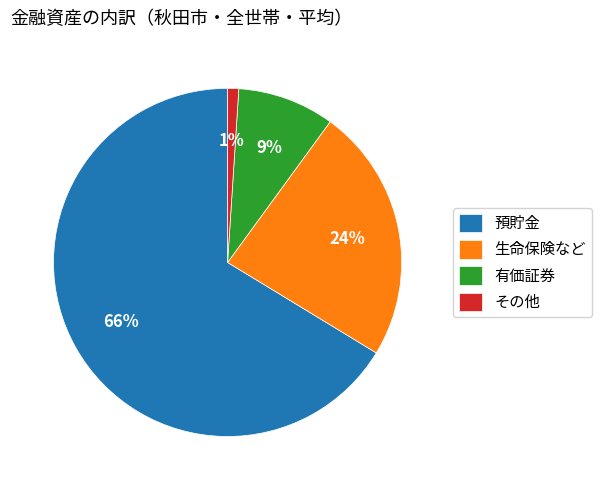

Which has a higher value, 預貯金 or 有価証券?

預貯金